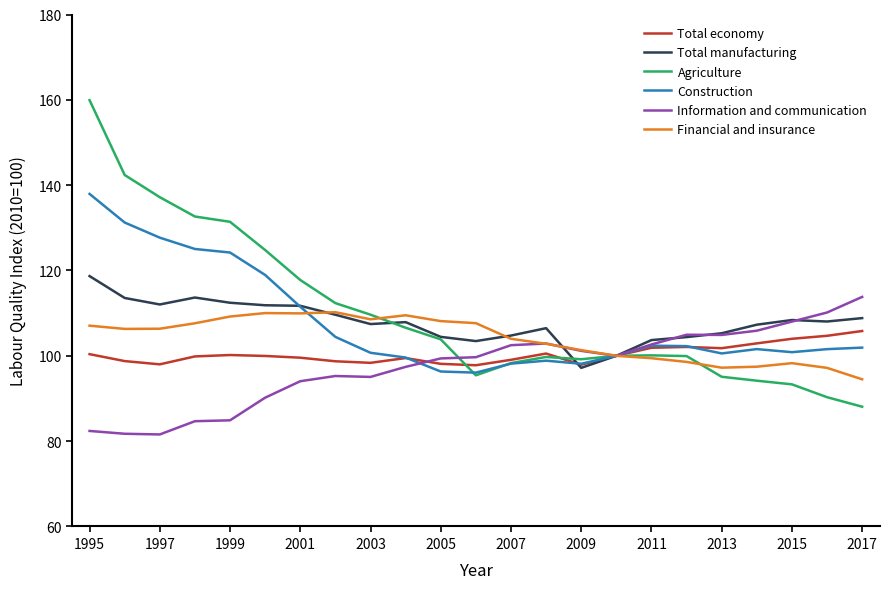

What is the lowest value of the Total manufacturing series?

97.2